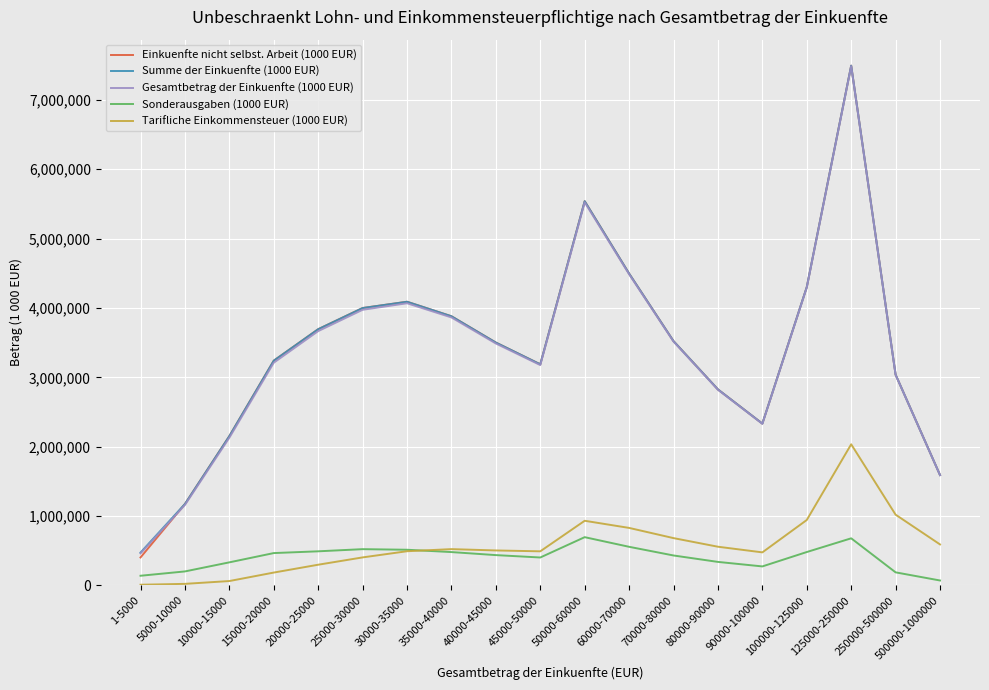

What is the sum of all Sonderausgaben (1000 EUR) values?

7686644